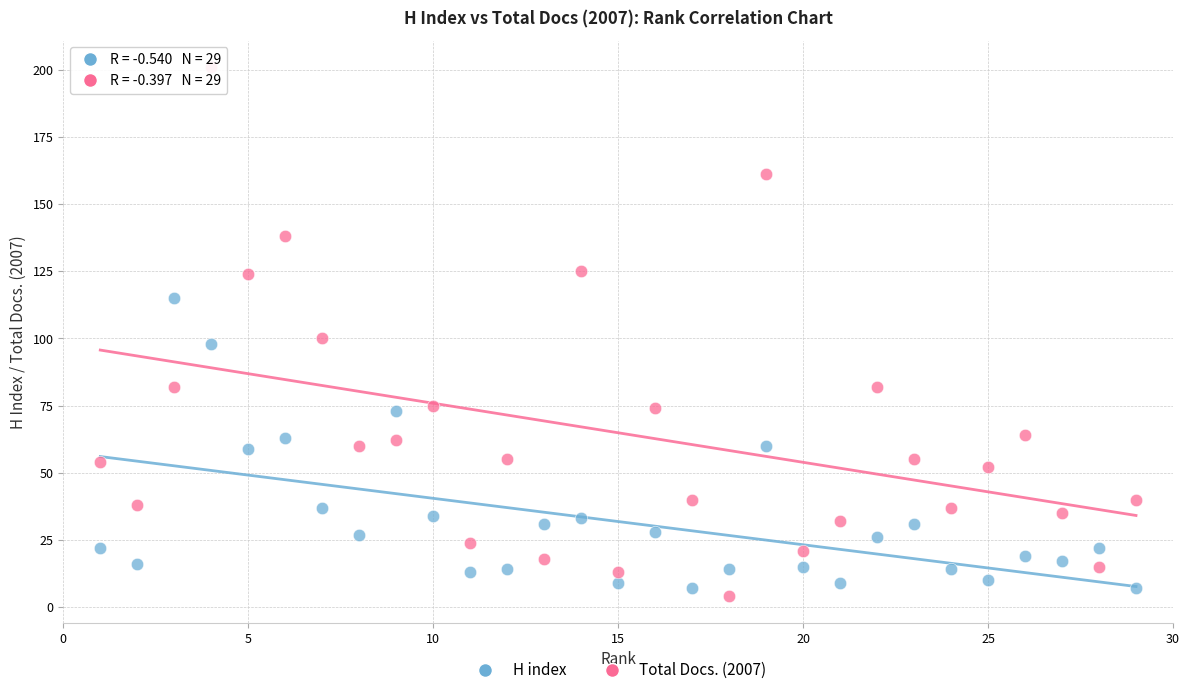

What are all the series names shown in the legend?

H index, Total Docs. (2007)